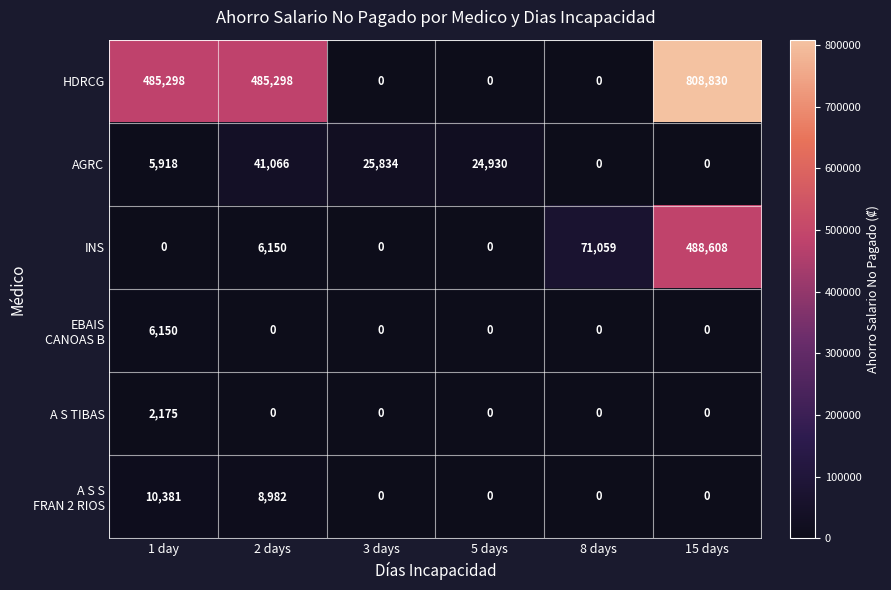

What is the difference between the HDRCG values at 15 days and 8 days?

808830